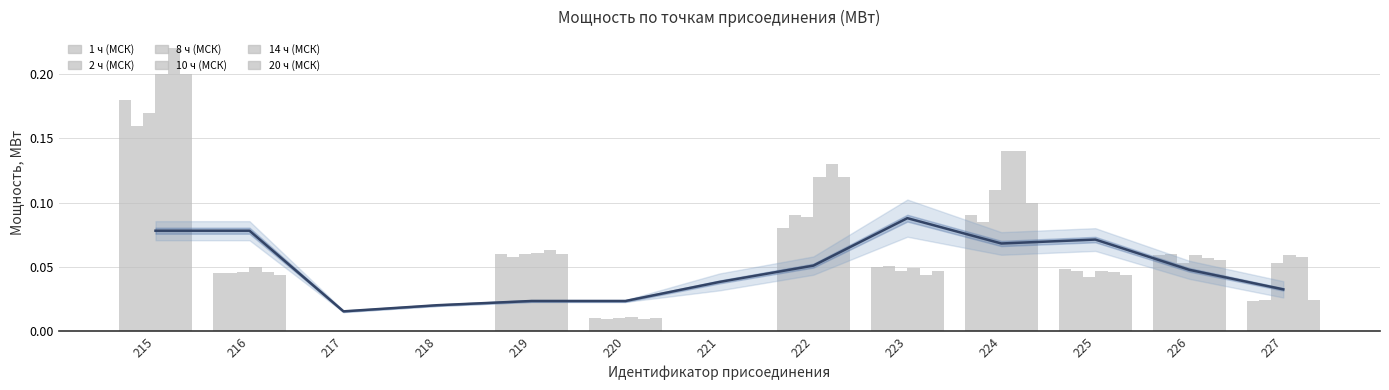

The value of 20 ч (МСК) at 222 is 0.2. True or false?

False